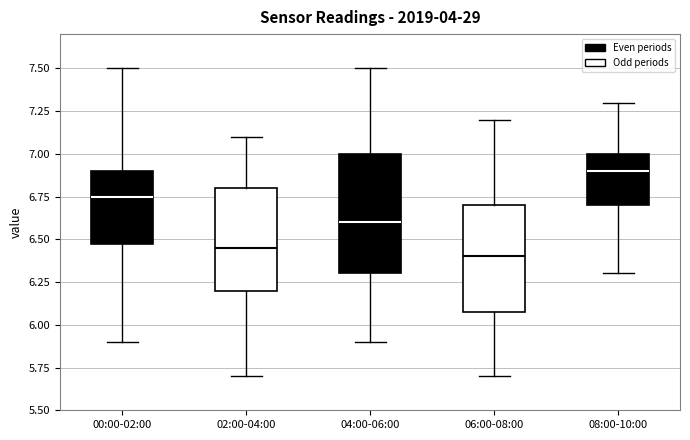

Which box's median line is the highest?

08:00-10:00